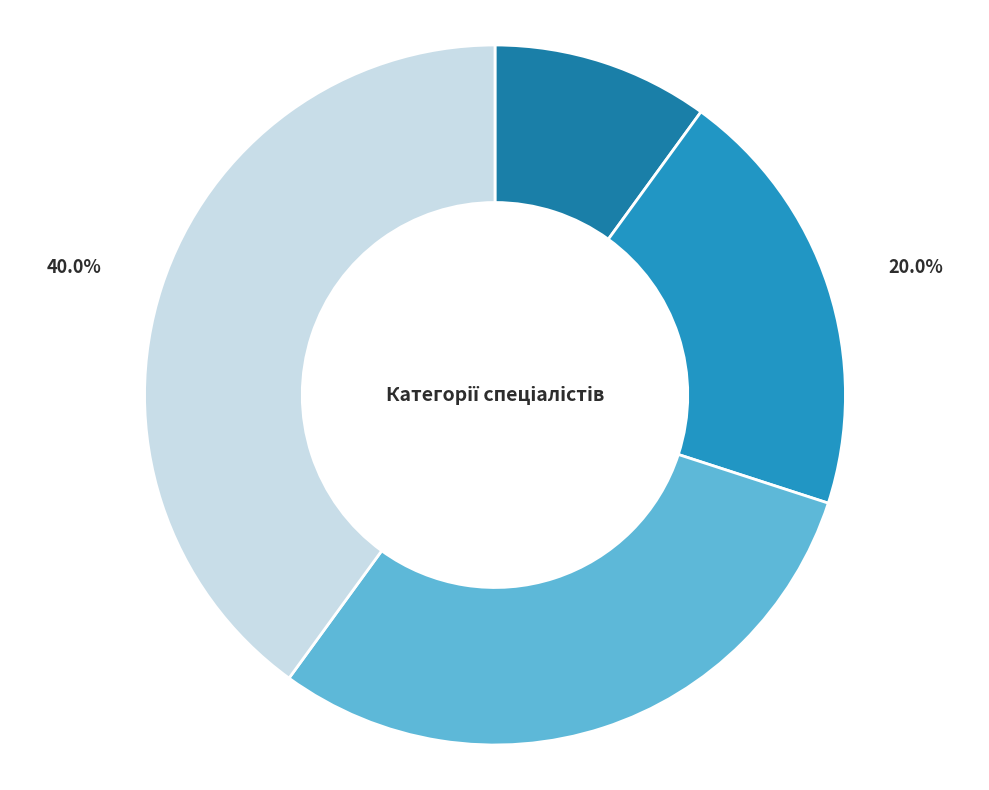

How many segments does this pie chart have?

4